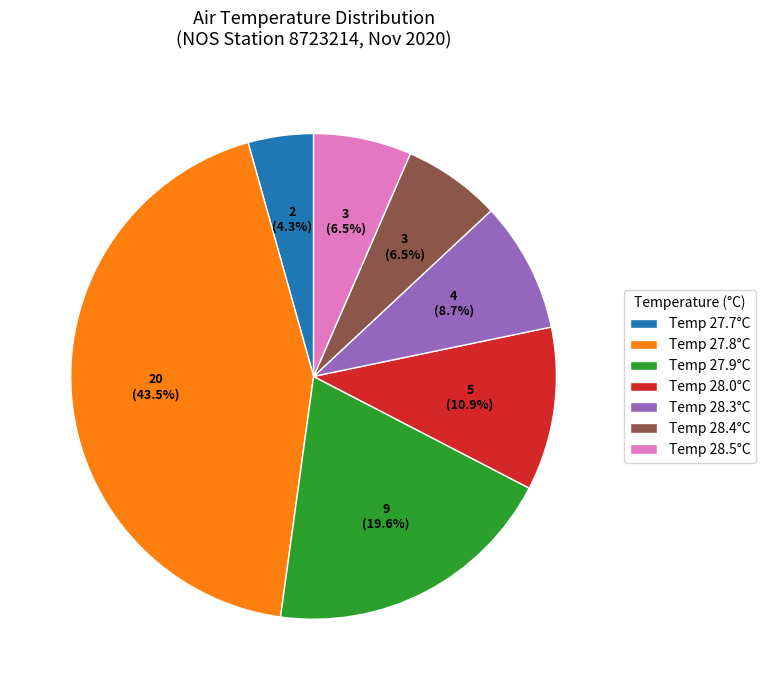

How many segments does this pie chart have?

7